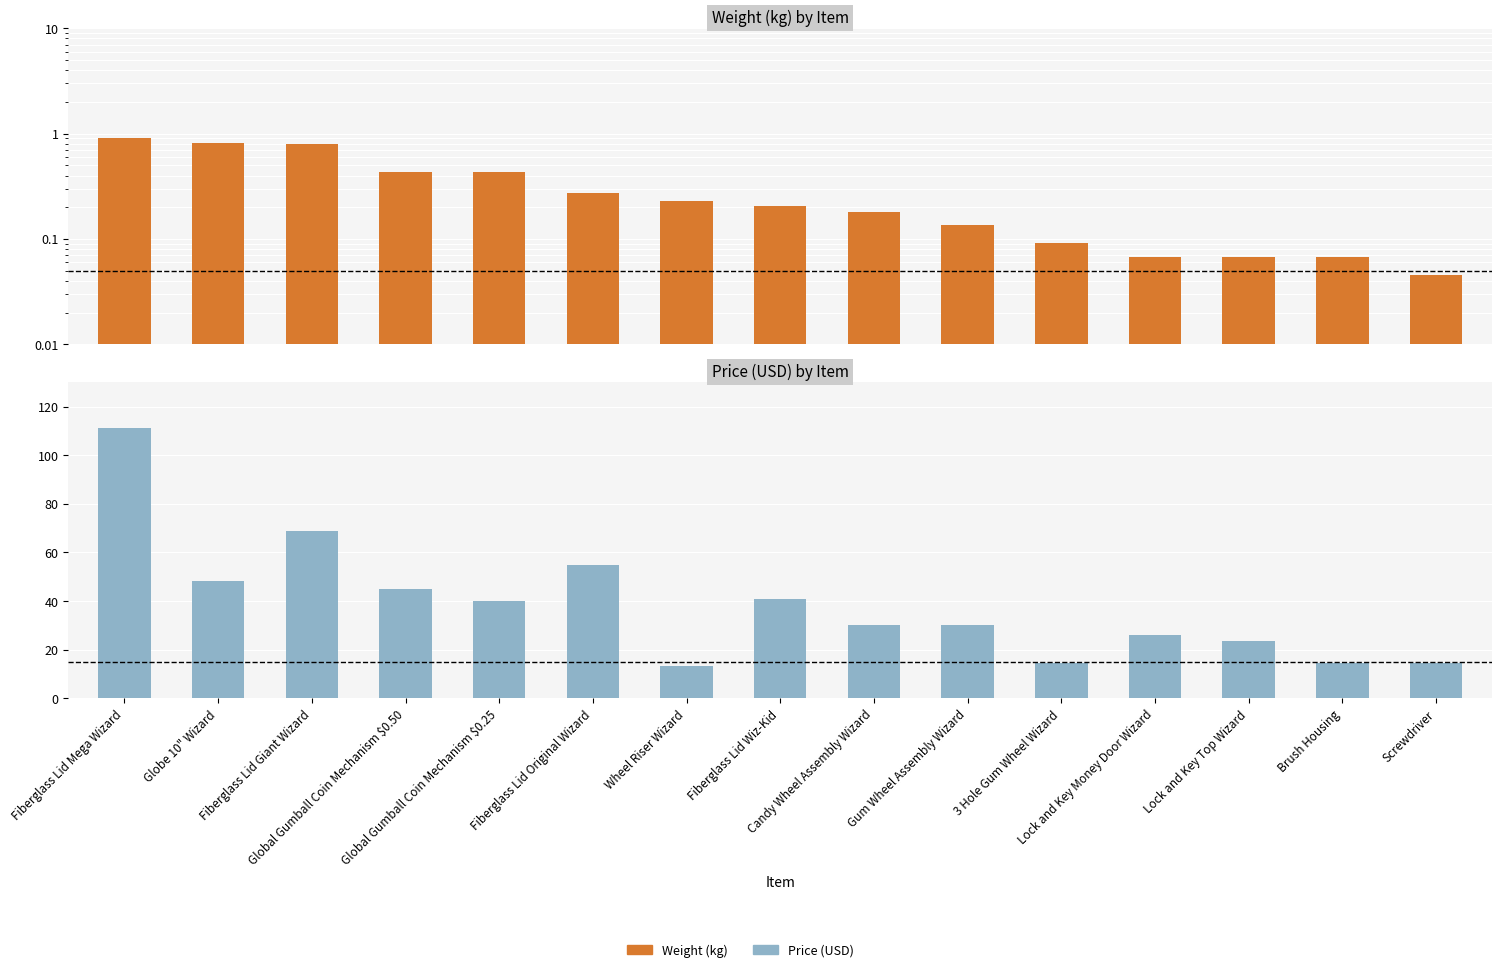

At which category does the chart reach its peak across all series?

Fiberglass Lid Mega Wizard